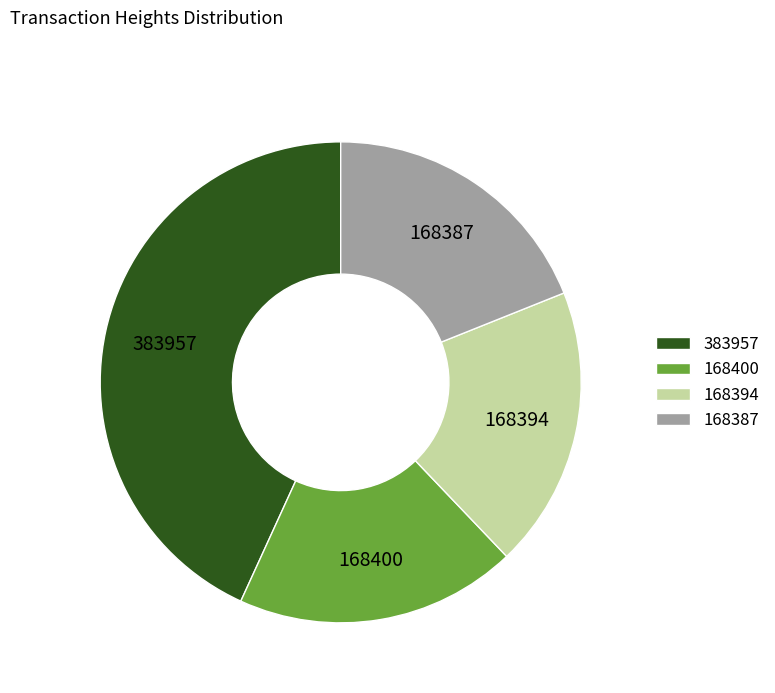

What is the ratio of the value at 168400 to the value at 168394?

1.0